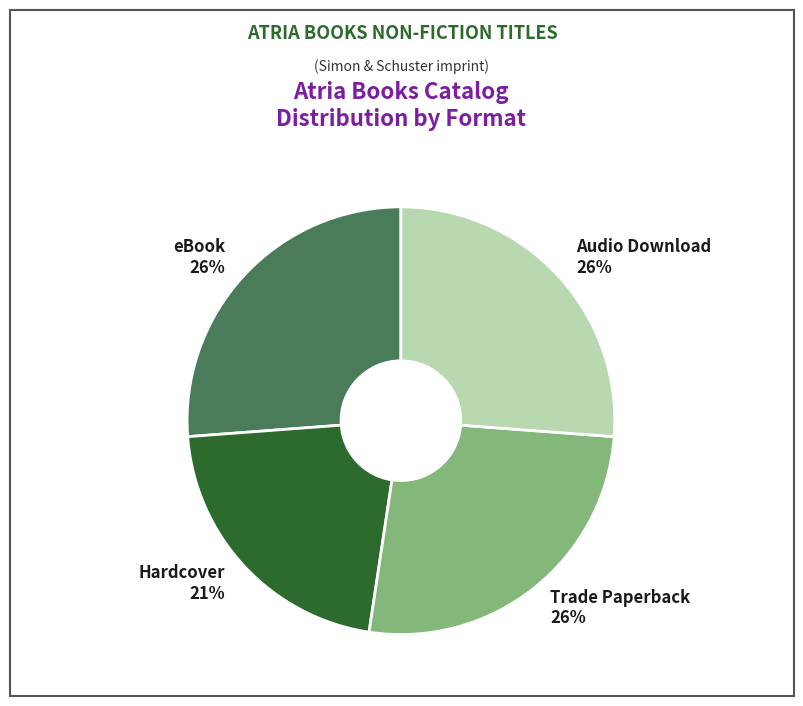

True or false: Hardcover accounts for 21% of the total.

True